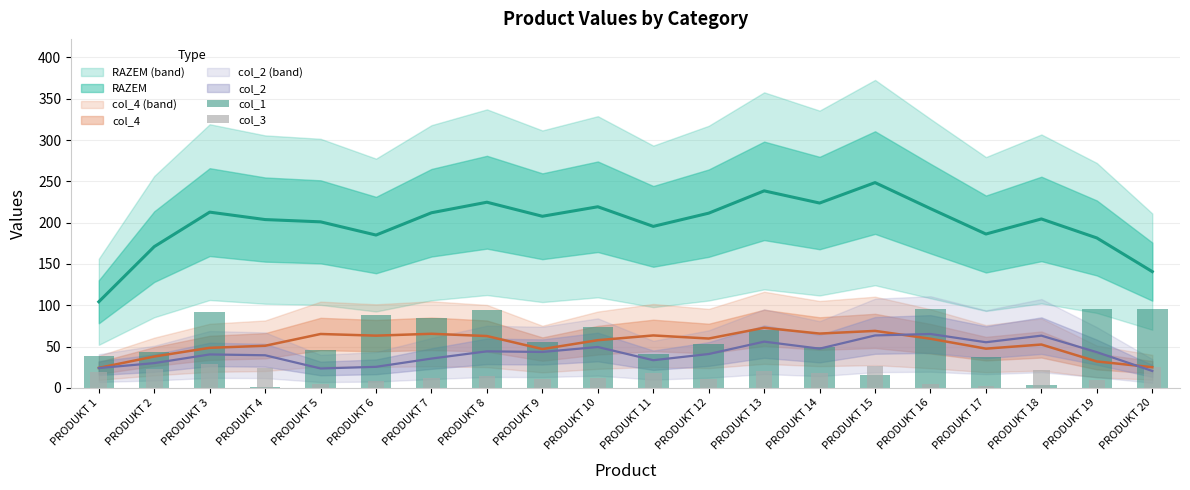

Reading left to right, list all the values displayed in this chart.

col_1: PRODUKT 1=39.0	PRODUKT 2=44.0	PRODUKT 3=92.0	PRODUKT 4=1.0	PRODUKT 5=46.0	PRODUKT 6=88.0	PRODUKT 7=84.0	PRODUKT 8=94.0	PRODUKT 9=56.0	PRODUKT 10=74.0	PRODUKT 11=41.0	PRODUKT 12=53.0	PRODUKT 13=70.0	PRODUKT 14=49.0	PRODUKT 15=16.0	PRODUKT 16=95.0	PRODUKT 17=38.0	PRODUKT 18=3.0	PRODUKT 19=96.0	PRODUKT 20=96.0
col_3: PRODUKT 1=19.8	PRODUKT 2=22.5	PRODUKT 3=28.8	PRODUKT 4=24.6	PRODUKT 5=5.1	PRODUKT 6=8.1	PRODUKT 7=12.0	PRODUKT 8=14.4	PRODUKT 9=10.2	PRODUKT 10=11.7	PRODUKT 11=18.6	PRODUKT 12=10.5	PRODUKT 13=20.7	PRODUKT 14=18.0	PRODUKT 15=27.0	PRODUKT 16=4.5	PRODUKT 17=1.8	PRODUKT 18=21.3	PRODUKT 19=9.3	PRODUKT 20=25.2